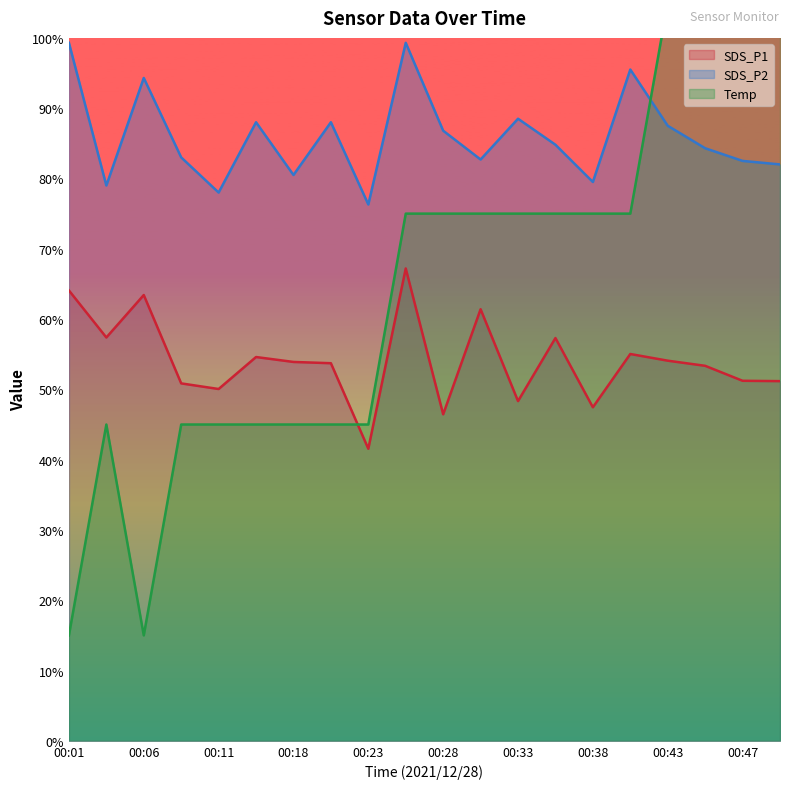

True or false: Temp and SDS_P2 cross at least once.

True